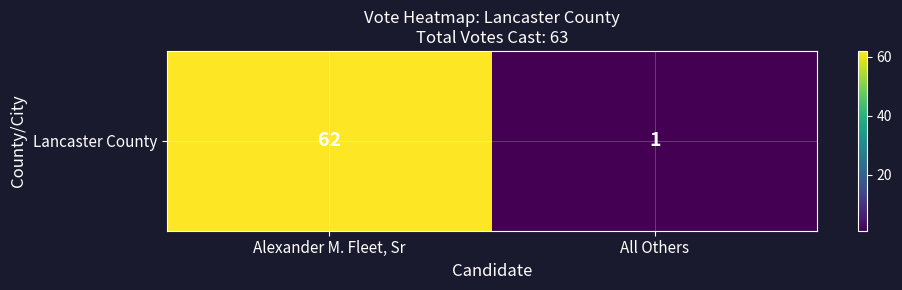

What is the difference between the maximum and minimum values?

61